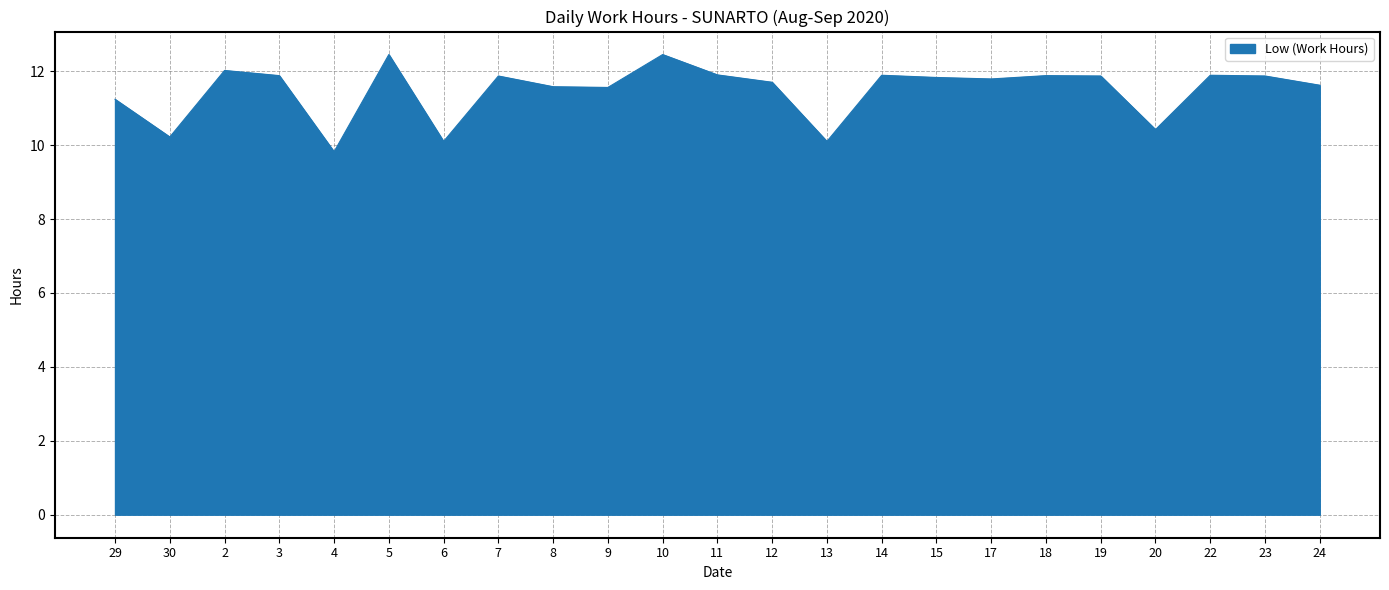

Where does the data first go above 11?

29